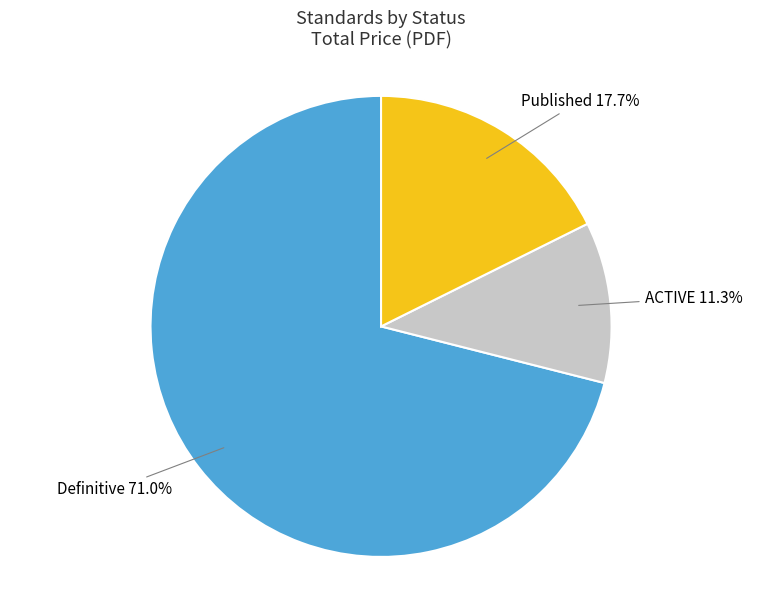

Count the number of slices in the pie.

3